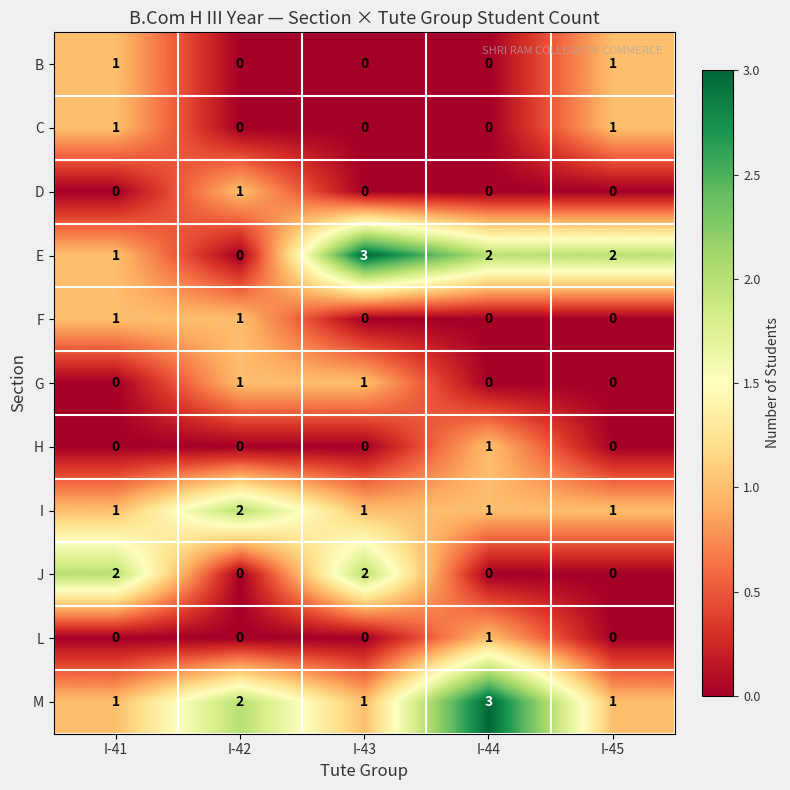

The value of B at I-43 is 0. True or false?

True